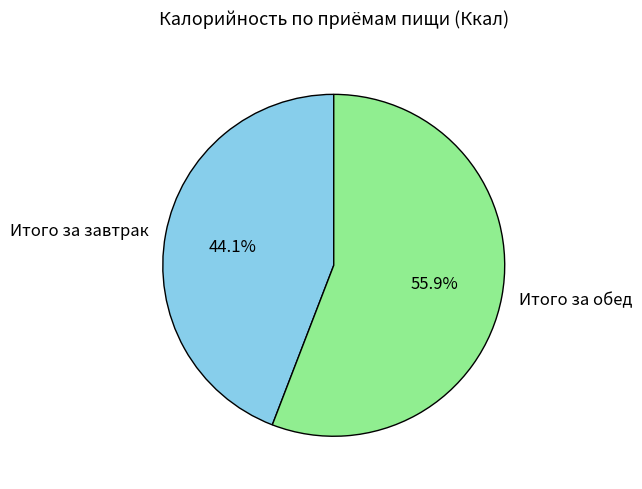

Which has a higher value, Итого за завтрак or Итого за обед?

Итого за обед